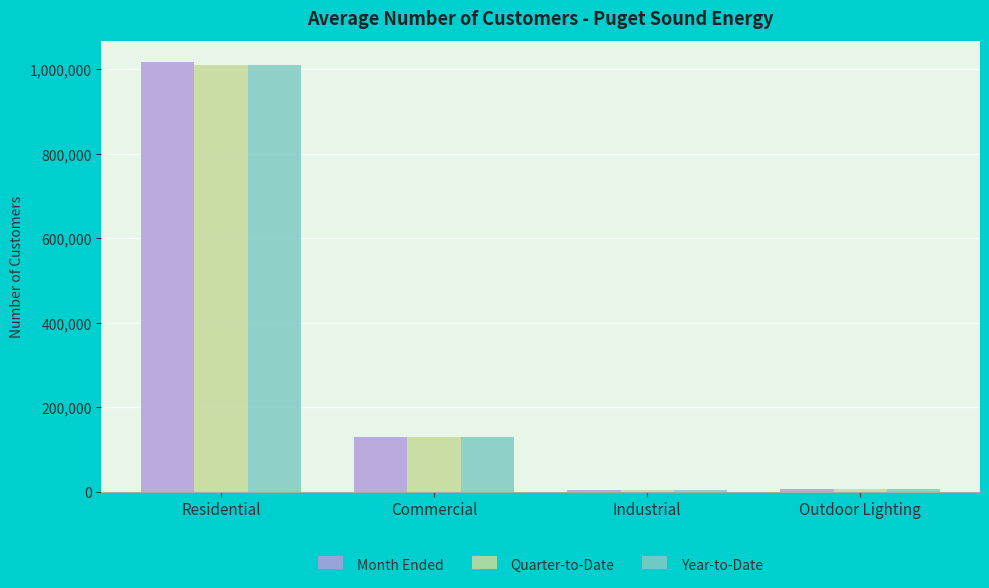

What is the value of the Year-to-Date bar at the 4th from the left?

6972